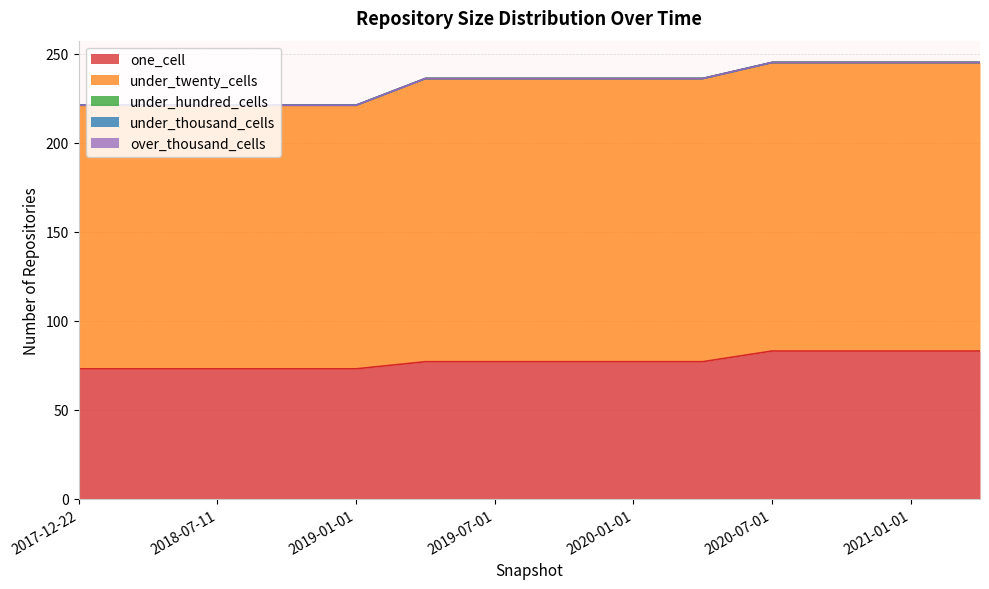

What are all the series names shown in the legend?

one_cell, under_twenty_cells, under_hundred_cells, under_thousand_cells, over_thousand_cells